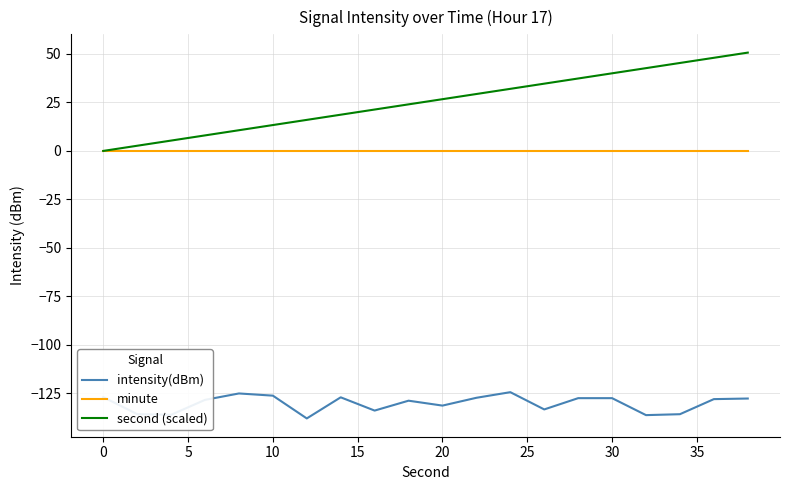

Rank the series by their maximum value, from highest to lowest.

second (scaled), minute, intensity(dBm)